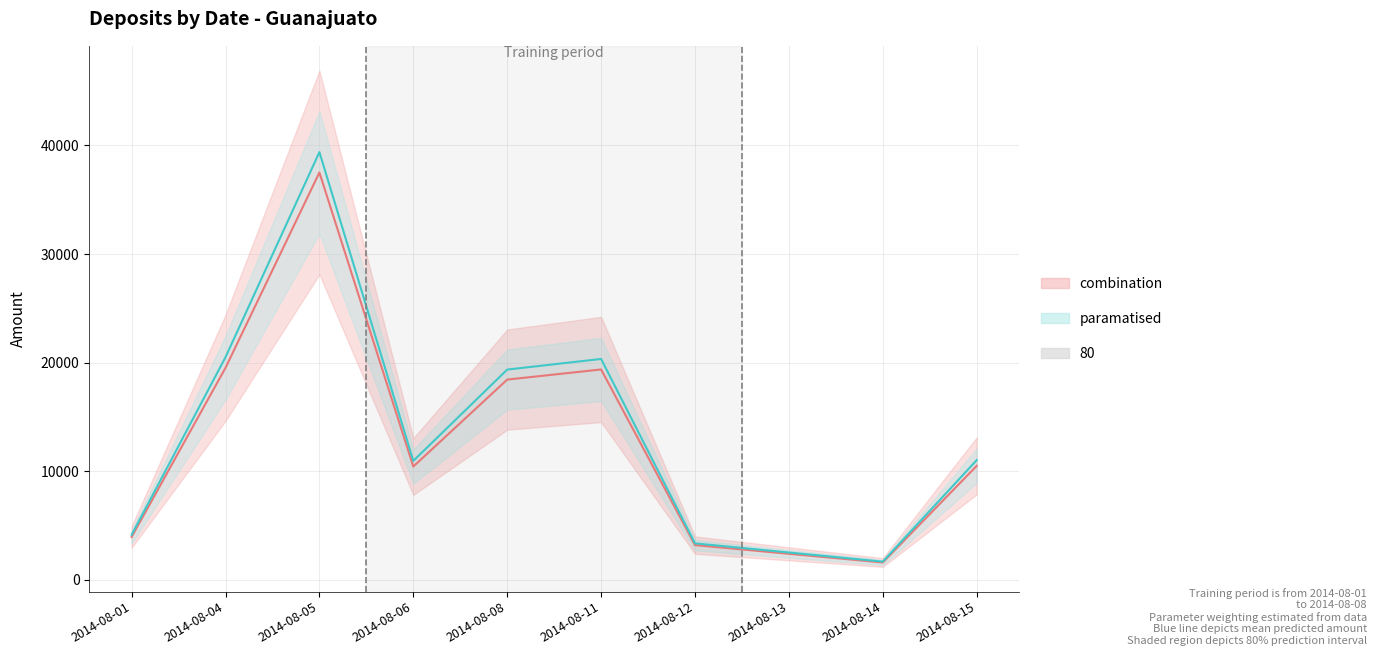

What is the change in value from 2014-08-04 to 2014-08-14?

-17924